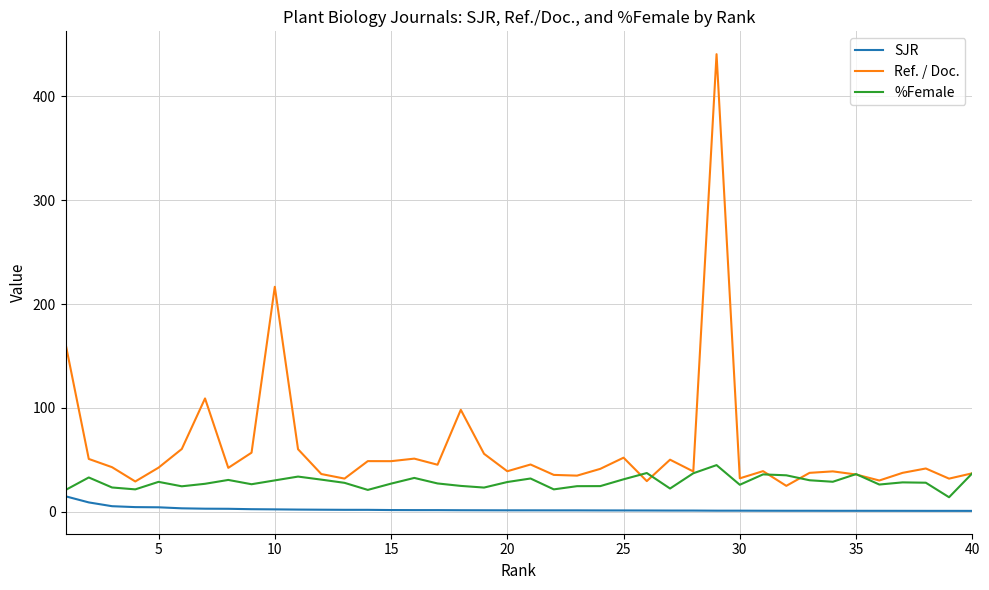

True or false: SJR and Ref. / Doc. intersect in this chart.

False